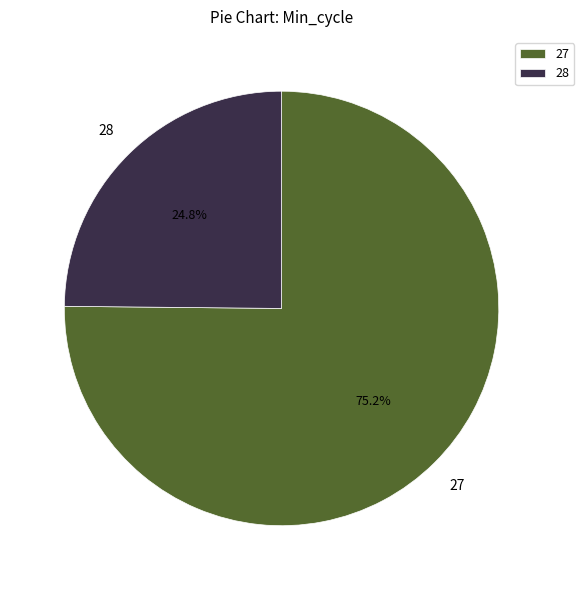

To the nearest percent, what is the average slice percentage?

50%